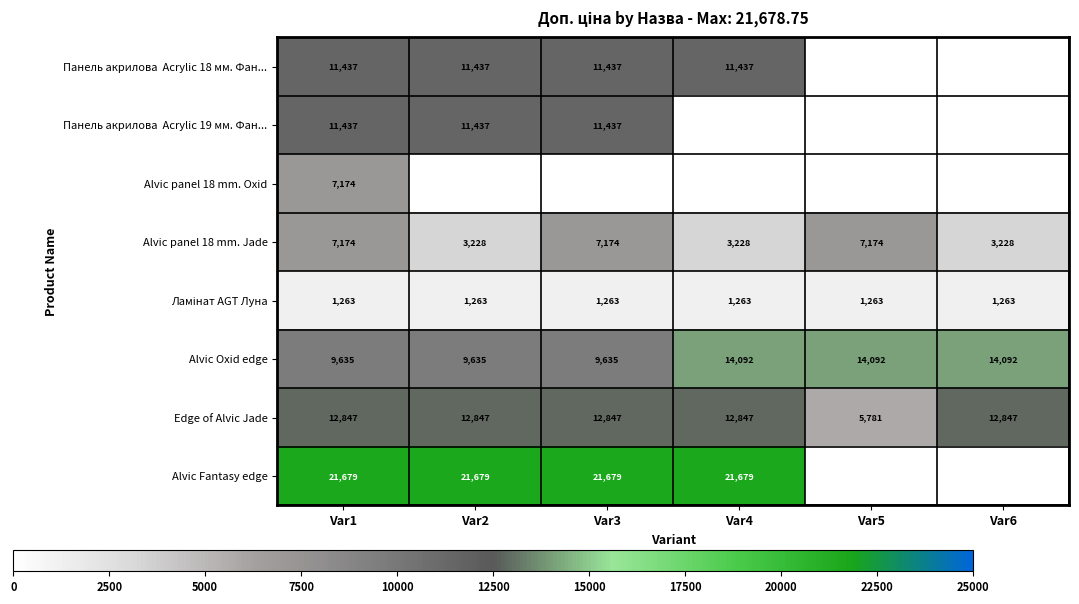

Where is Alvic Oxid edge nearest to the value 11863?

Var1